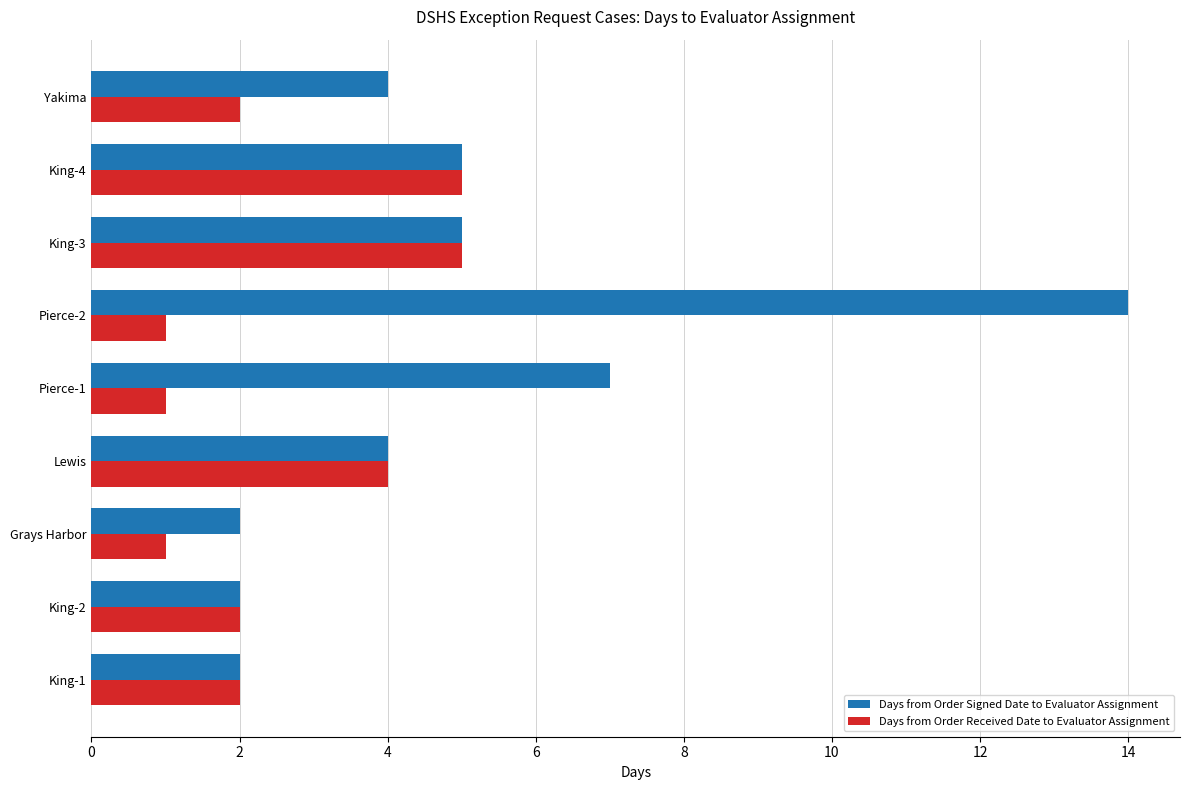

True or false: Days from Order Signed Date to Evaluator Assignment has a value of 2 at King-3.

False